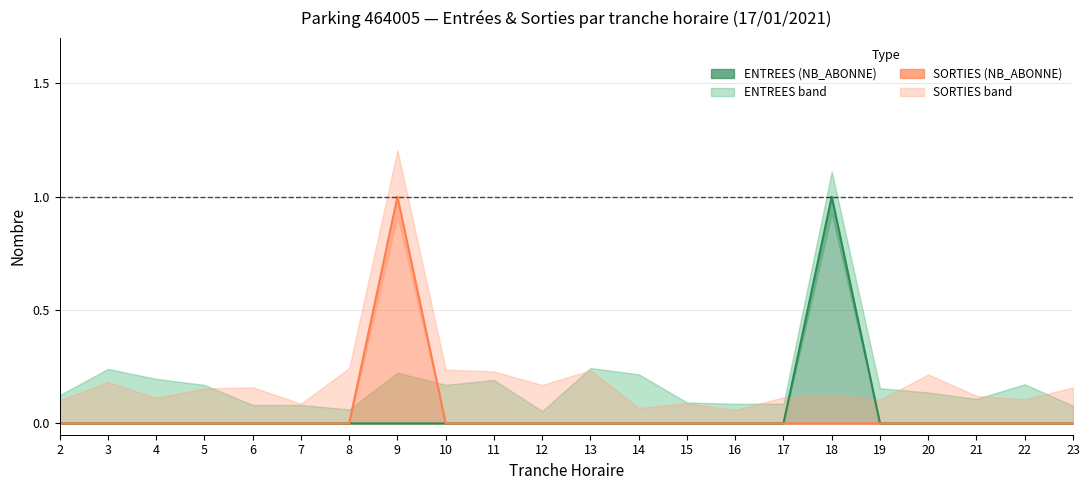

Reading left to right, transcribe all the data shown in this chart.

ENTREES_NB_ABONNE: 0	0	0	0	0	0	0	0	0	0	0	0	0	0	0	0	1	0	0	0	0	0
SORTIES_NB_ABONNE: 0	0	0	0	0	0	0	1	0	0	0	0	0	0	0	0	0	0	0	0	0	0